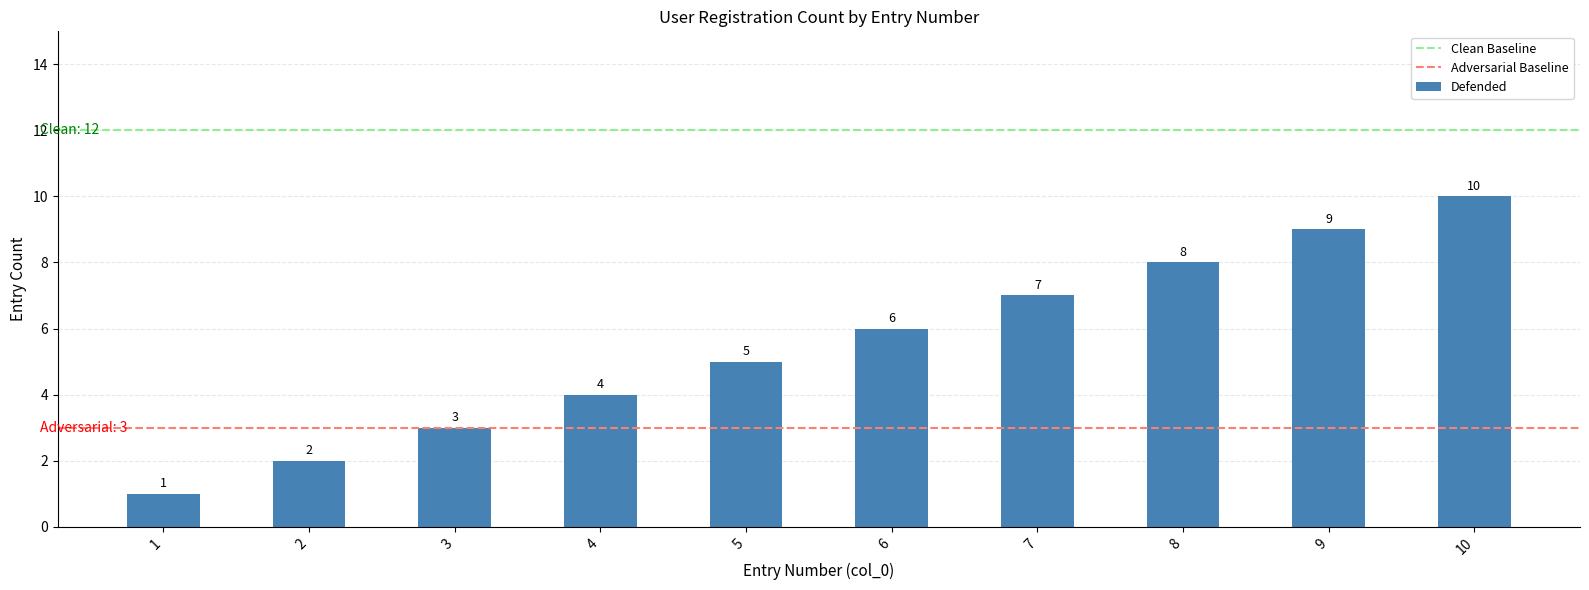

What is the value of the 9th bar from the left?

9